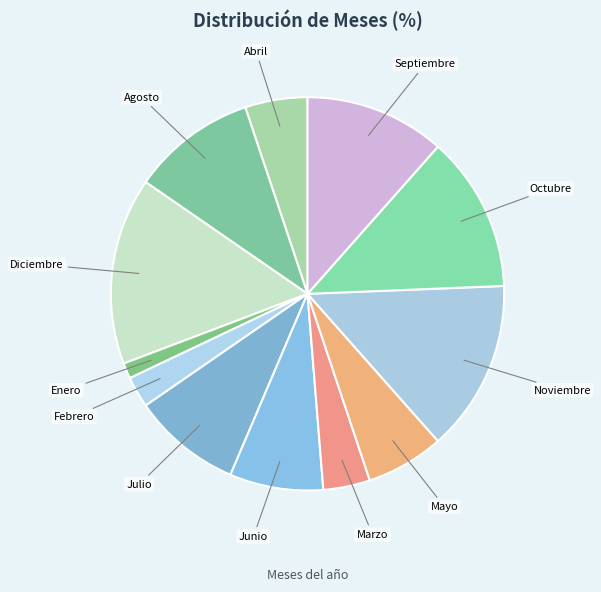

How many slices are in this pie chart?

12